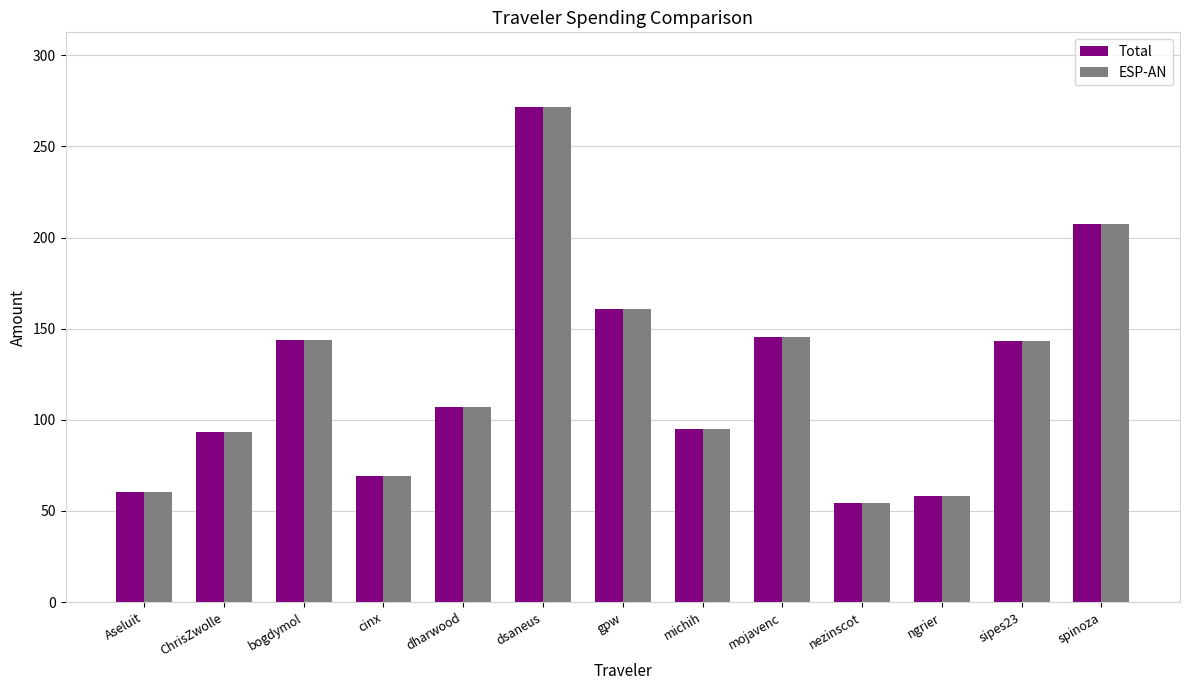

What is the value of the ESP-AN bar at the 8th from the left?

95.1